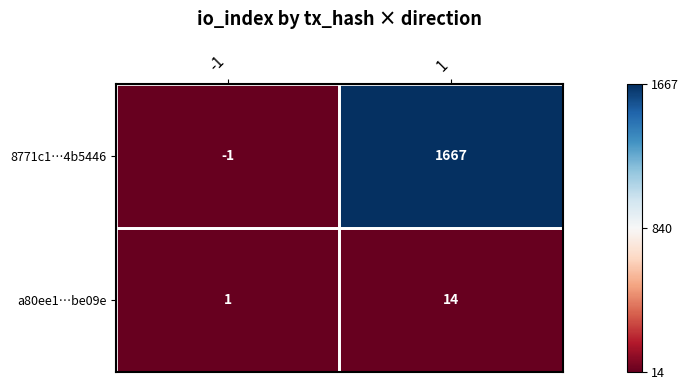

What is the maximum value shown in the chart?

1667